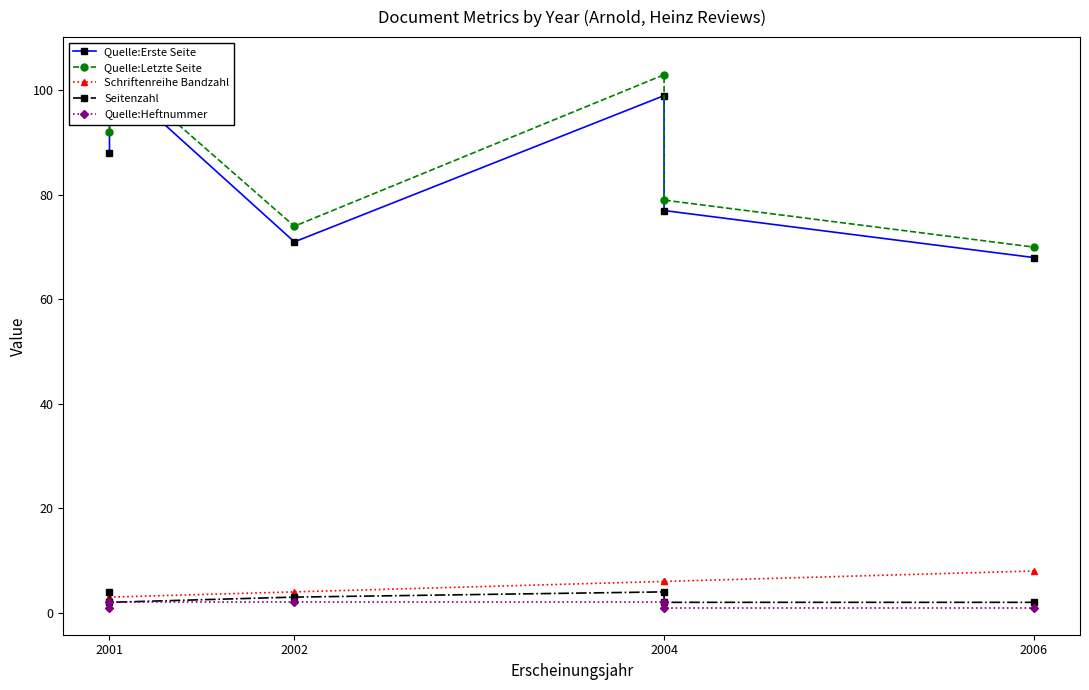

Reading left to right, list all the values displayed in this chart.

Quelle:Erste Seite: 88	103	71	99	77	68
Quelle:Letzte Seite: 92	105	74	103	79	70
Schriftenreihe Bandzahl: 3	3	4	6	6	8
Seitenzahl: 4	2	3	4	2	2
Quelle:Heftnummer: 1	2	2	2	1	1